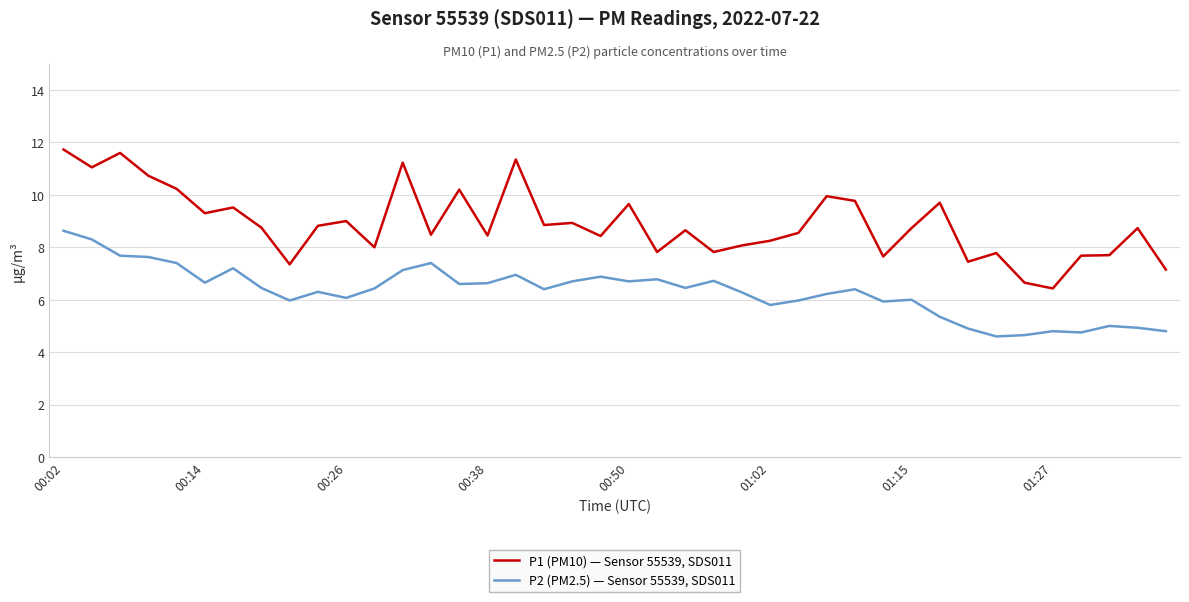

Which series has the widest spread of values?

P1 (PM10) — Sensor 55539, SDS011